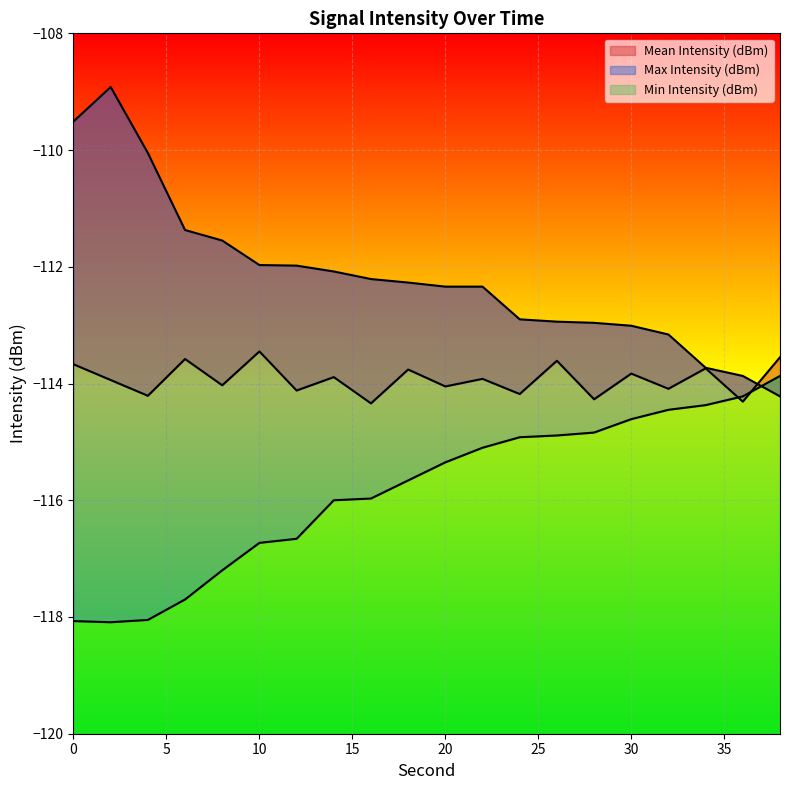

List the labels in order of Max Intensity (dBm) value, largest first.

2, 0, 4, 6, 8, 10, 12, 14, 16, 18, 20, 22, 24, 26, 28, 30, 32, 34, 36, 38